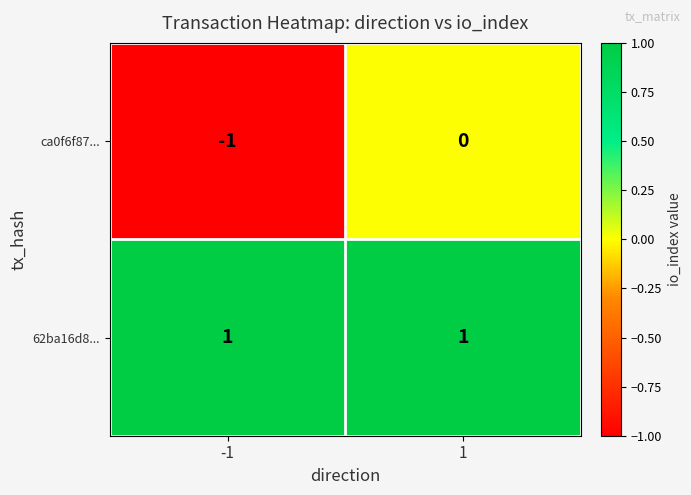

Reading left to right, what are all the values shown in this chart?

ca0f6f87...: -1=-1	1=0
62ba16d8...: -1=1	1=1